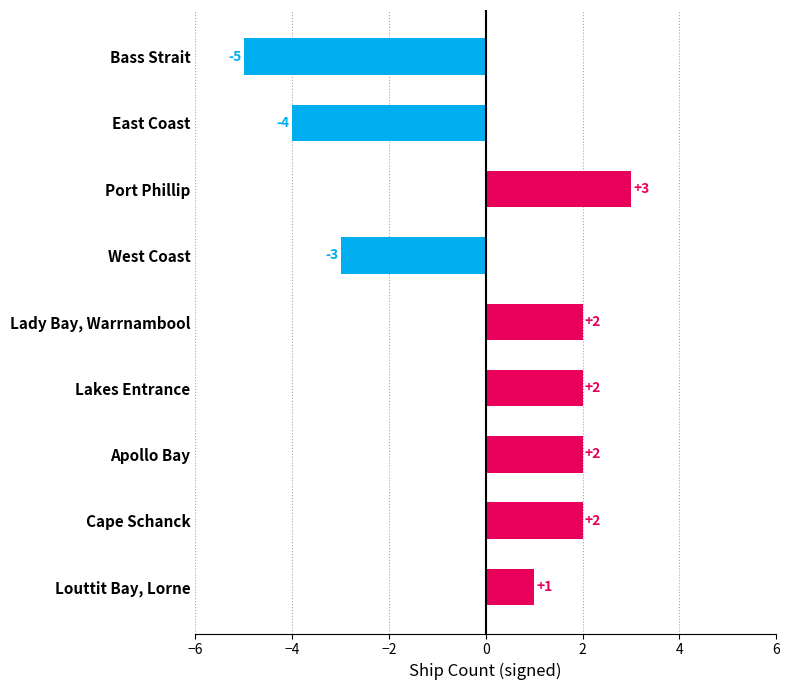

Is it true that the value at Cape Schanck is 3?

False